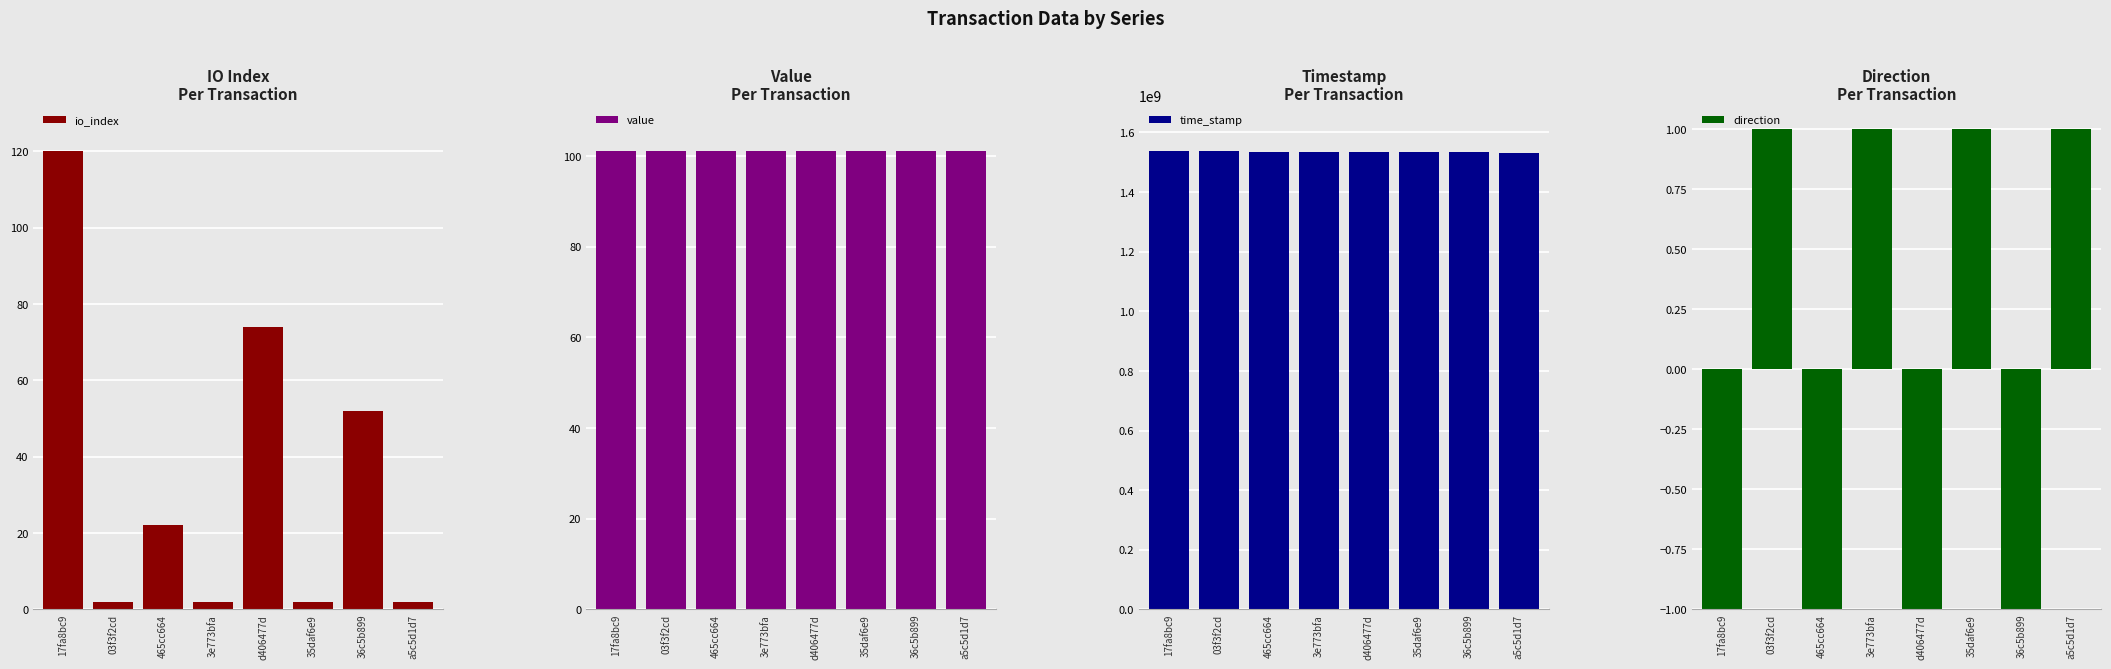

Which category has the highest value in the value series?

d406477d